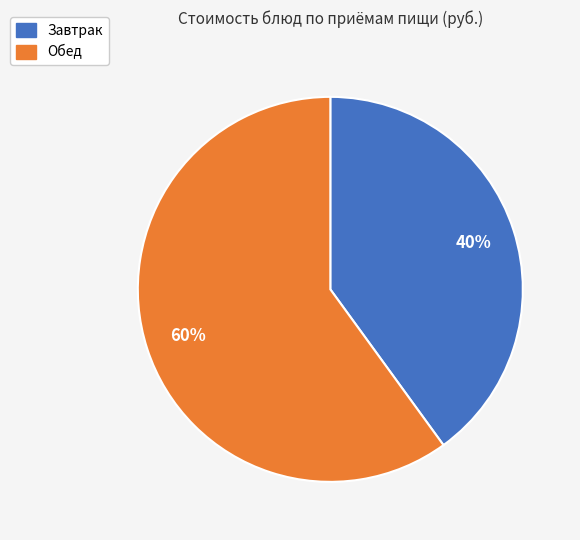

To the nearest percent, what portion does Завтрак represent?

40%